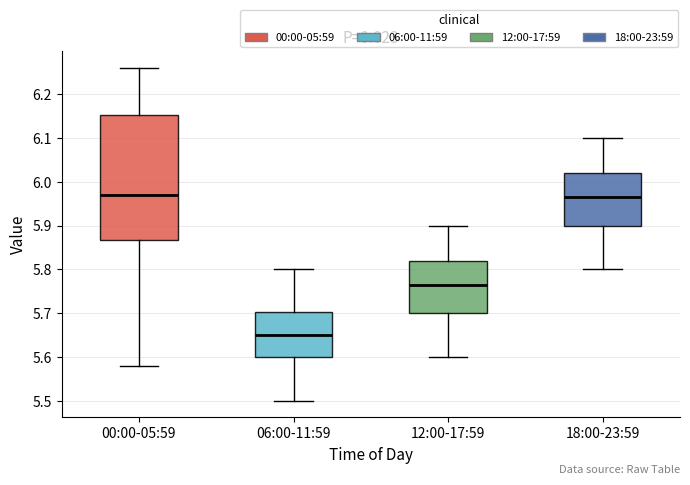

Where does the upper whisker of the box for 00:00-05:59 end on the y-axis? The values are not printed on the chart, so give them approximately, as read against the axis.

6.26